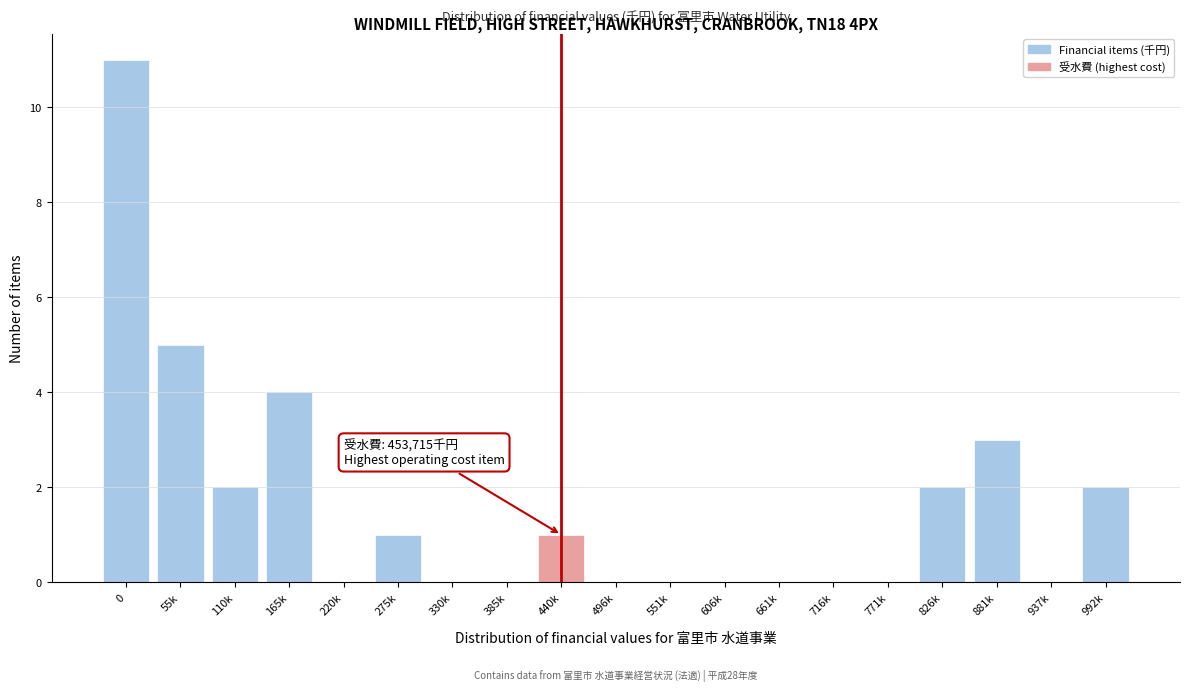

Reading left to right, extract all data points from this chart.

0=11	55k=5	110k=2	165k=4	220k=0	275k=1	330k=0	385k=0	440k=1	496k=0	551k=0	606k=0	661k=0	716k=0	771k=0	826k=2	881k=3	937k=0	992k=2